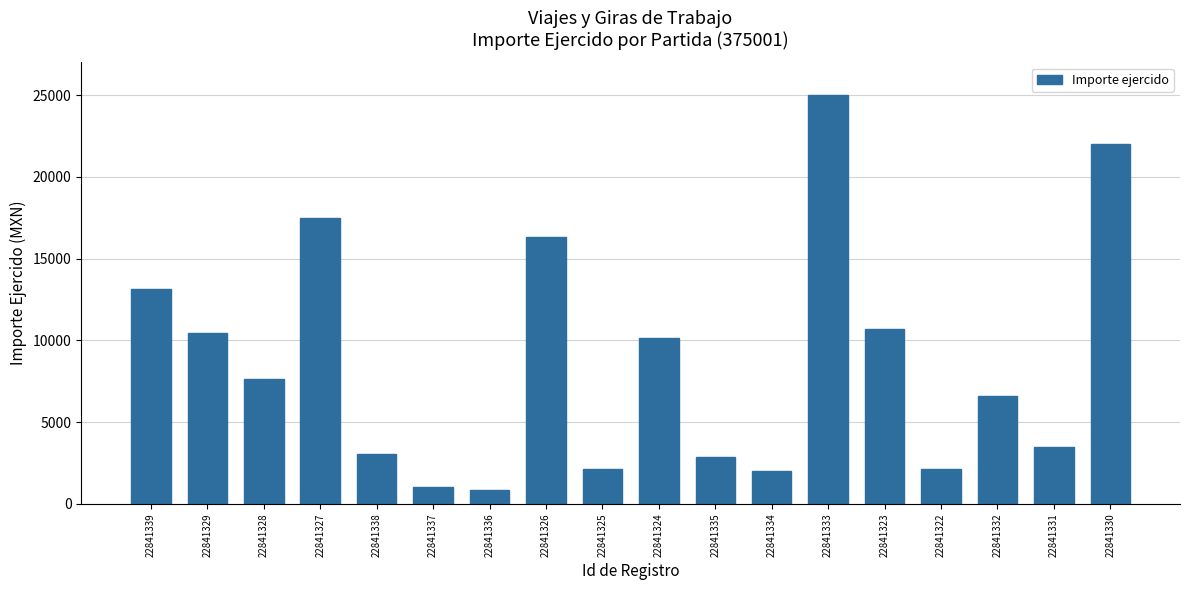

What is the value of the 6th bar from the left?

1010.0